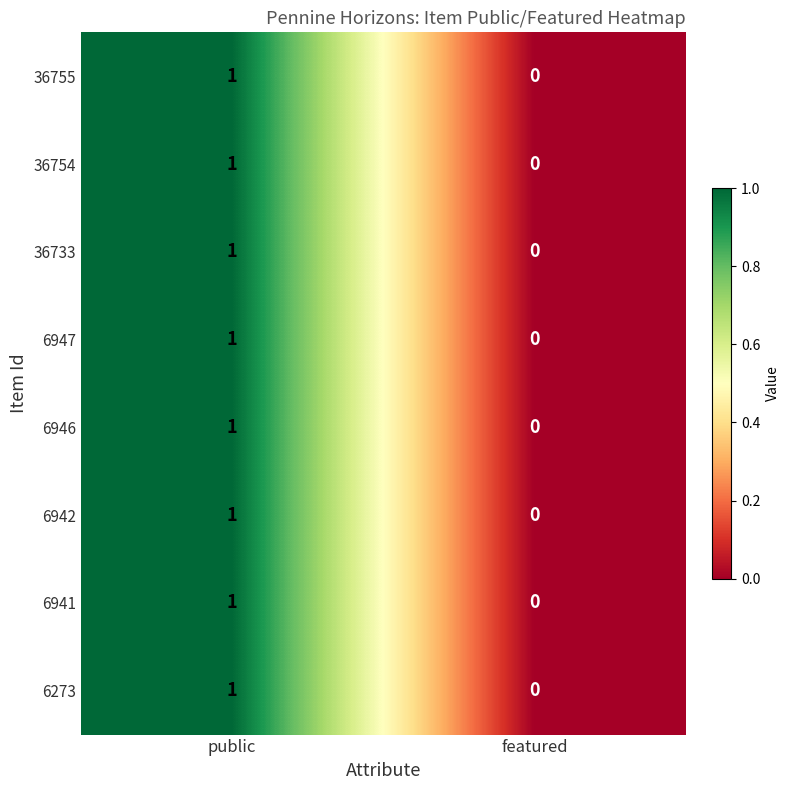

List the labels in order of 6946 value, smallest first.

featured, public